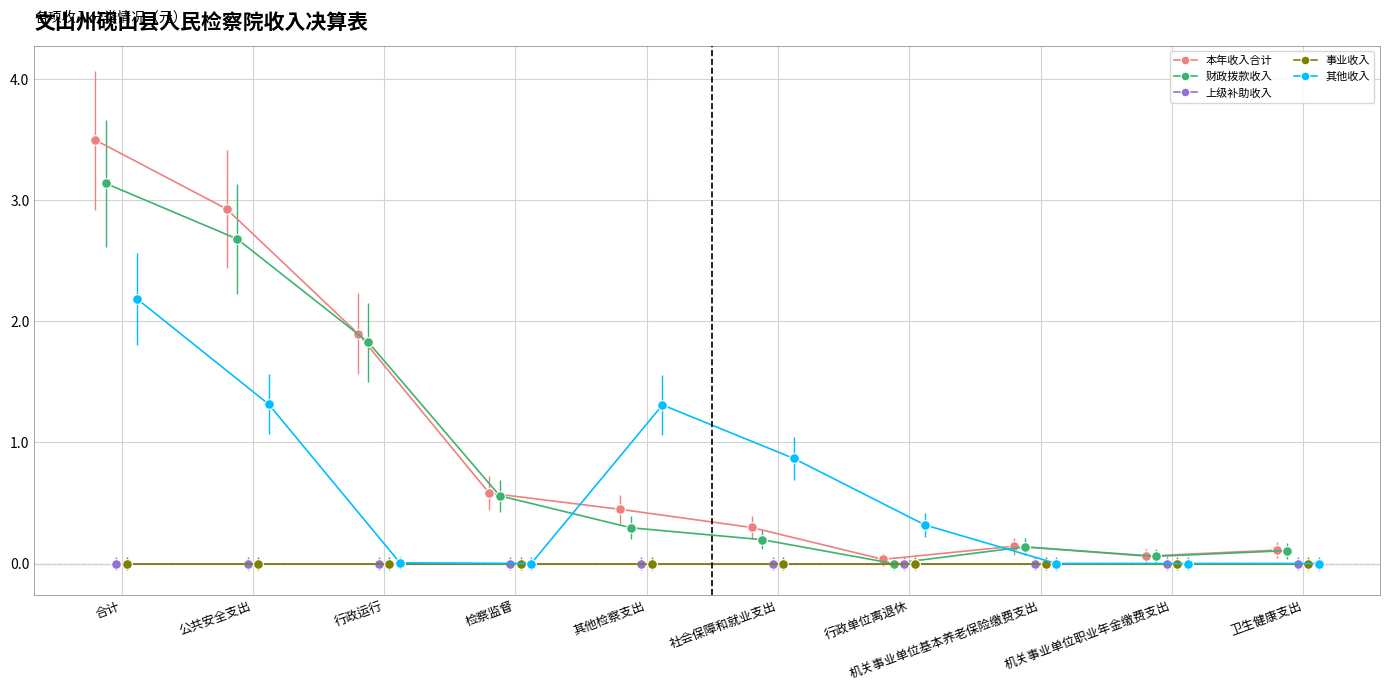

What are all the series names shown in the legend?

本年收入合计, 财政拨款收入, 上级补助收入, 事业收入, 其他收入